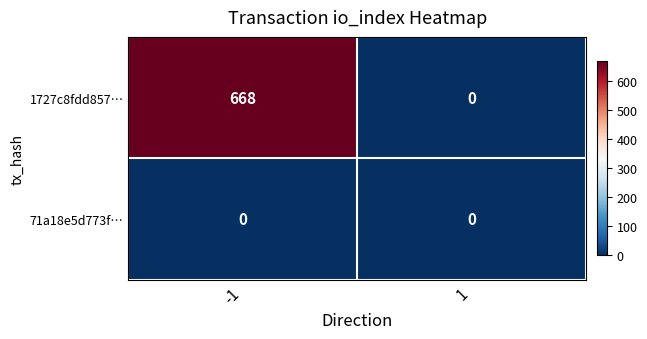

Which series has the largest total across all categories?

1727c8fdd857…